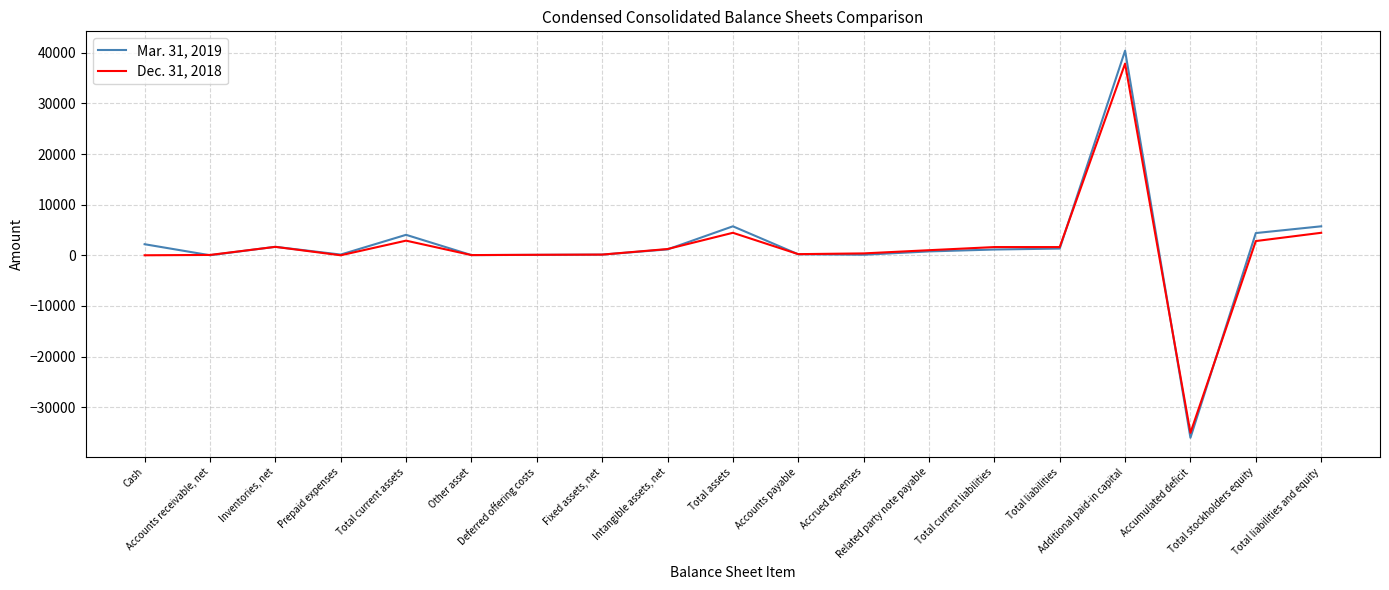

Which series changed the most between Accounts receivable, net and Intangible assets, net?

Dec. 31, 2018